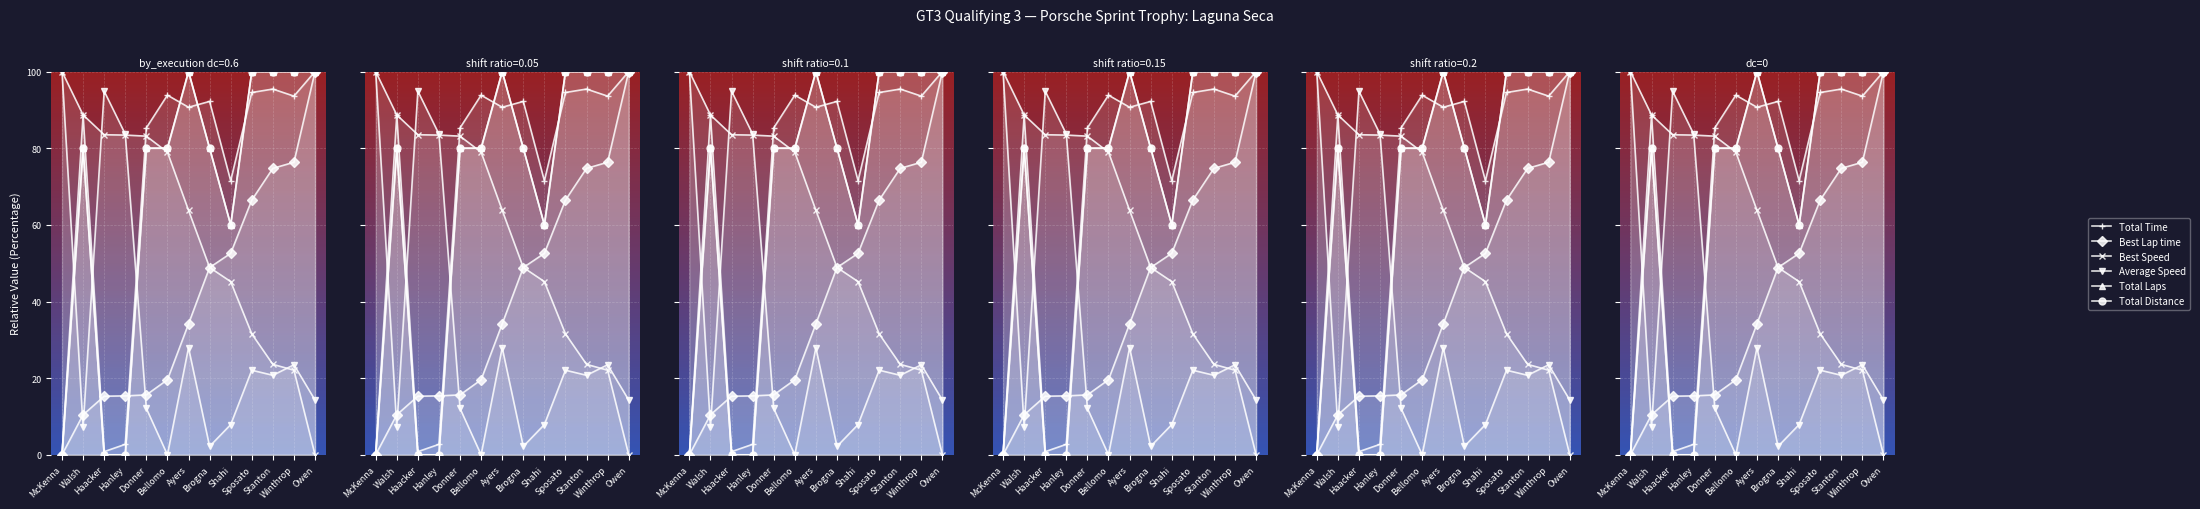

What is the label of the 1st point from the left?

McKenna